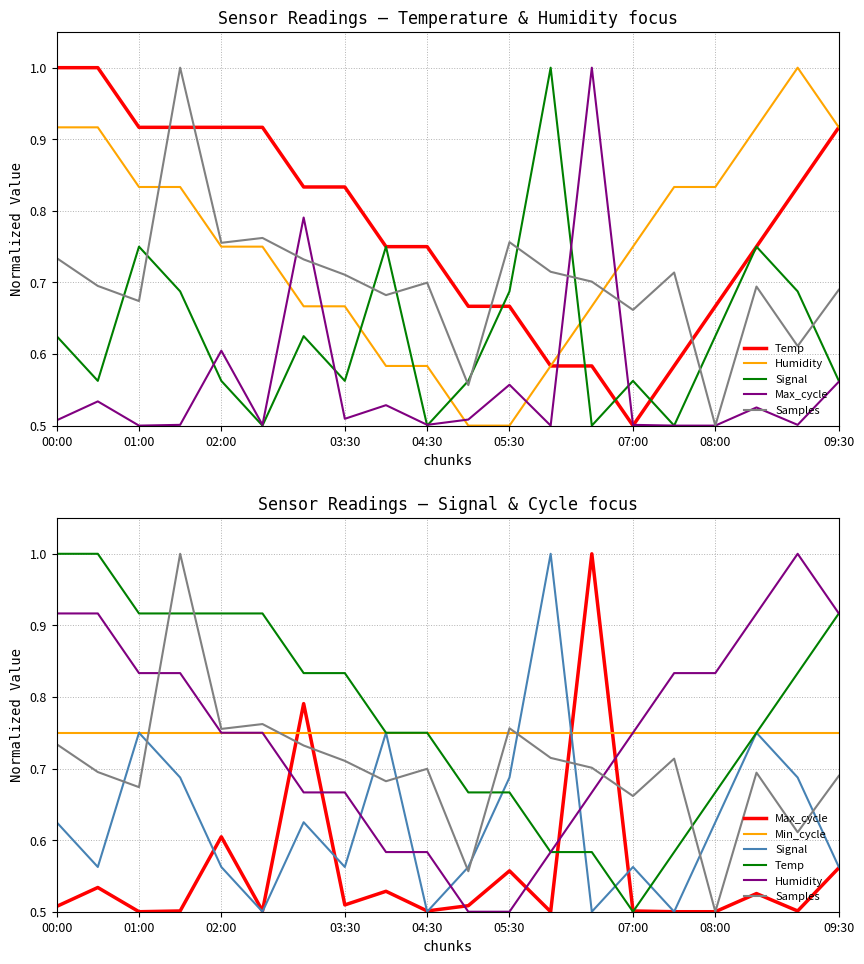

What is the maximum value shown in the chart?

1.0